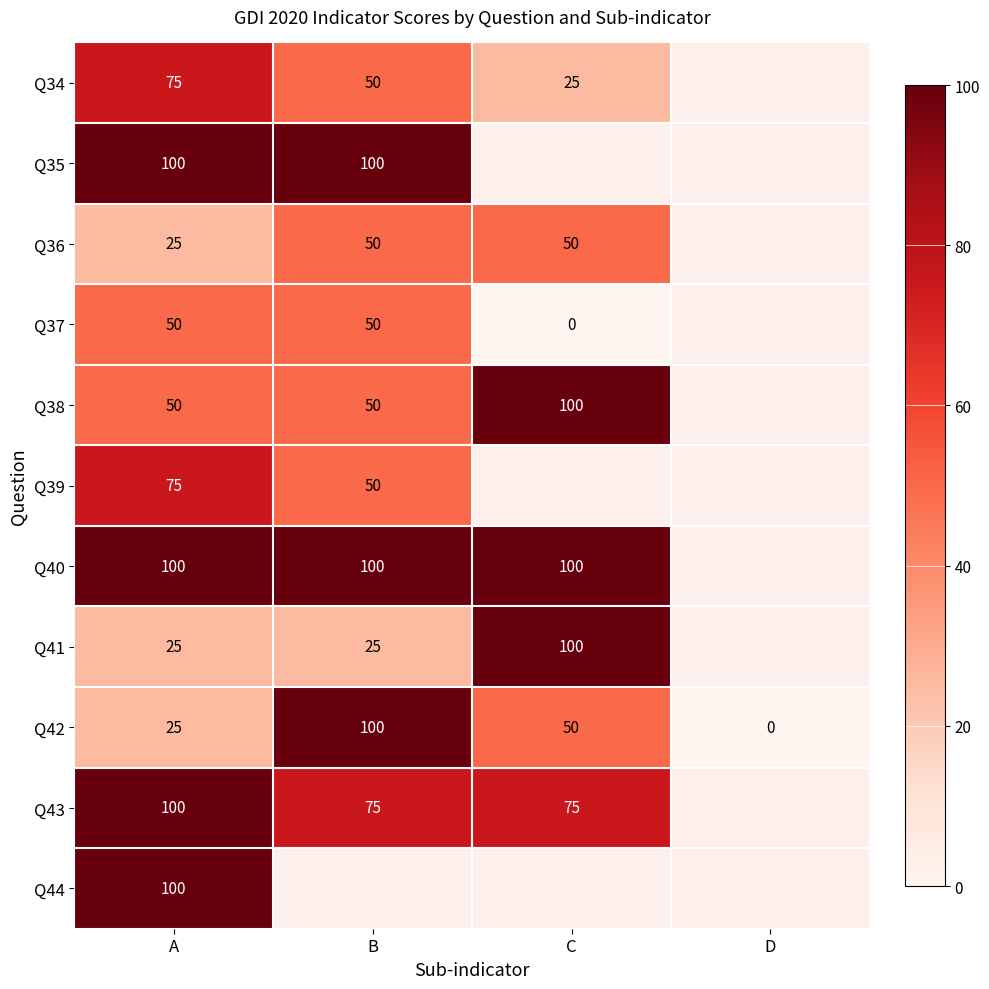

At which category is the sum across all series the highest?

A